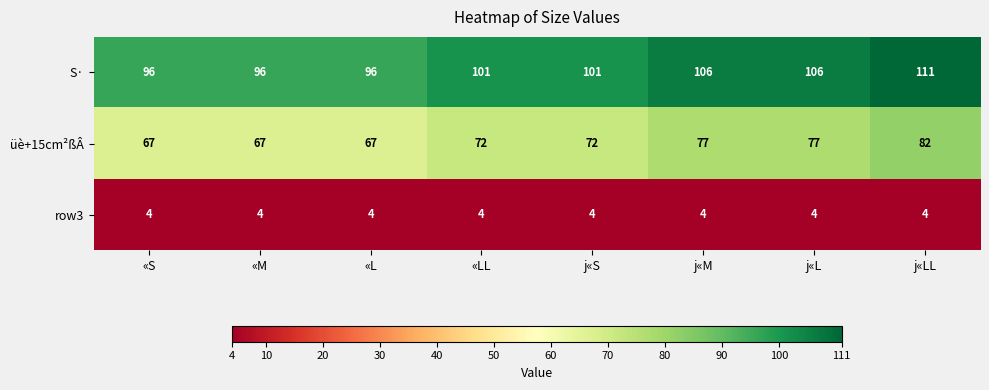

List the series in order of their overall mean, lowest first.

row3, üè+15cm²ßÂ, S·